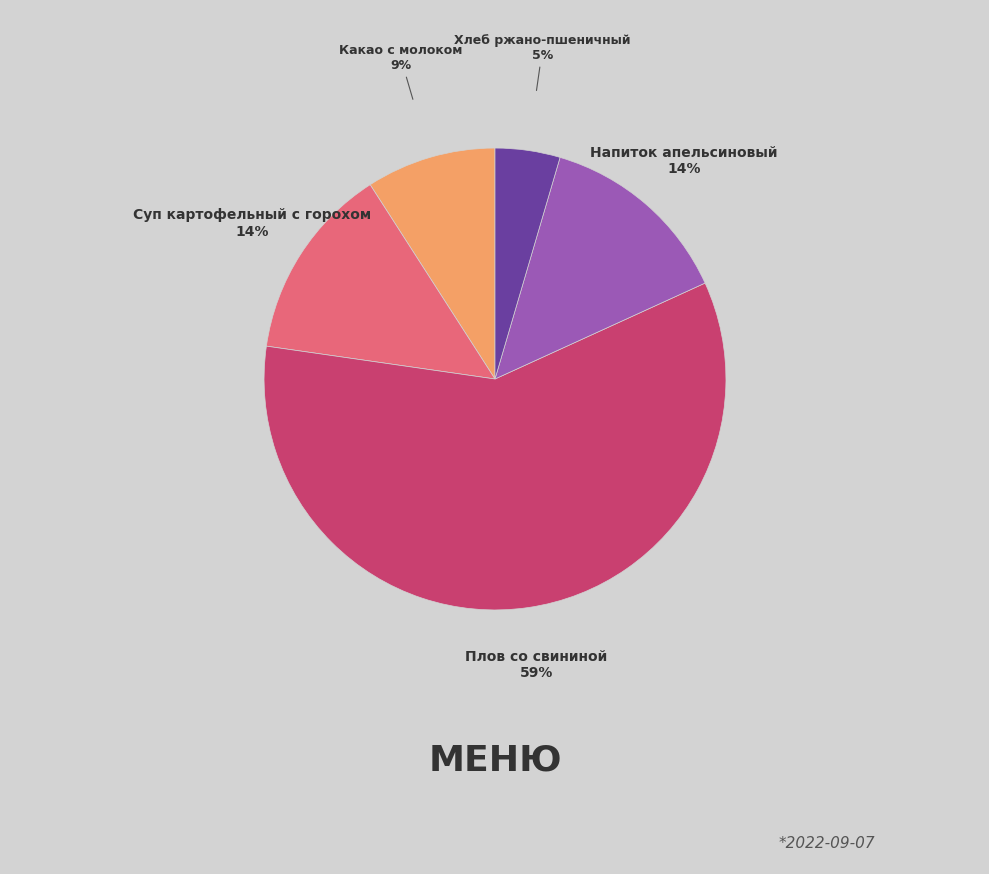

Is there a majority slice in this chart?

Yes